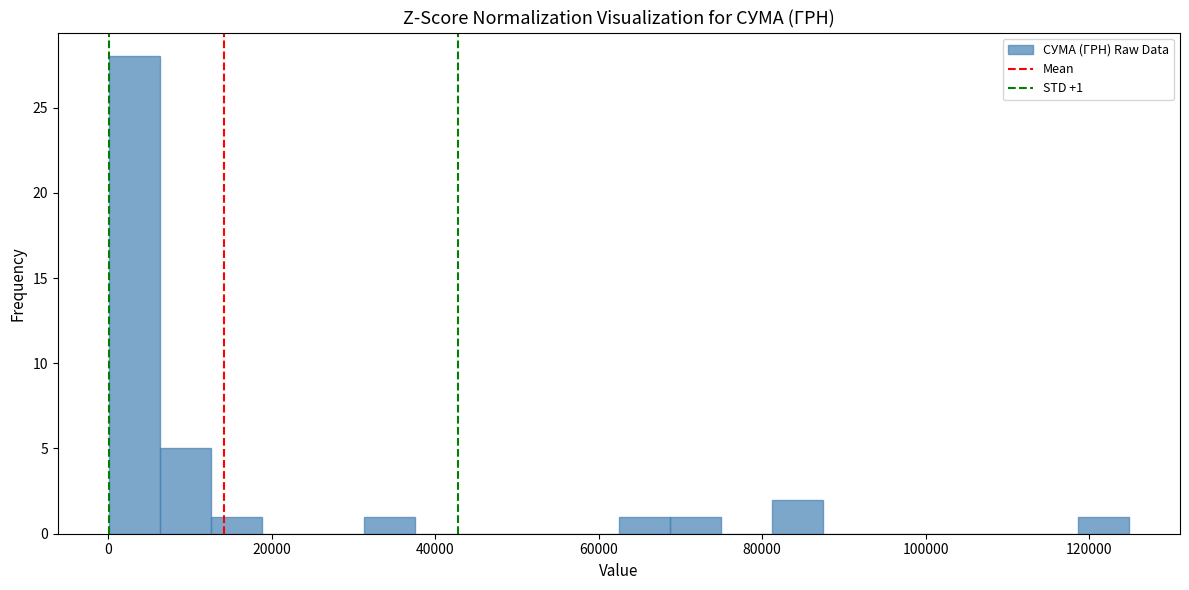

Around what value on the x-axis is the tallest bar? Give the approximate position of its centre, as read against the axis.

4000